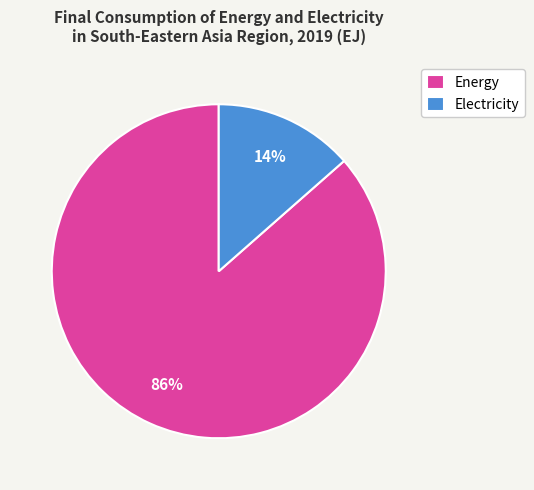

Does Electricity represent more than half of the total?

No